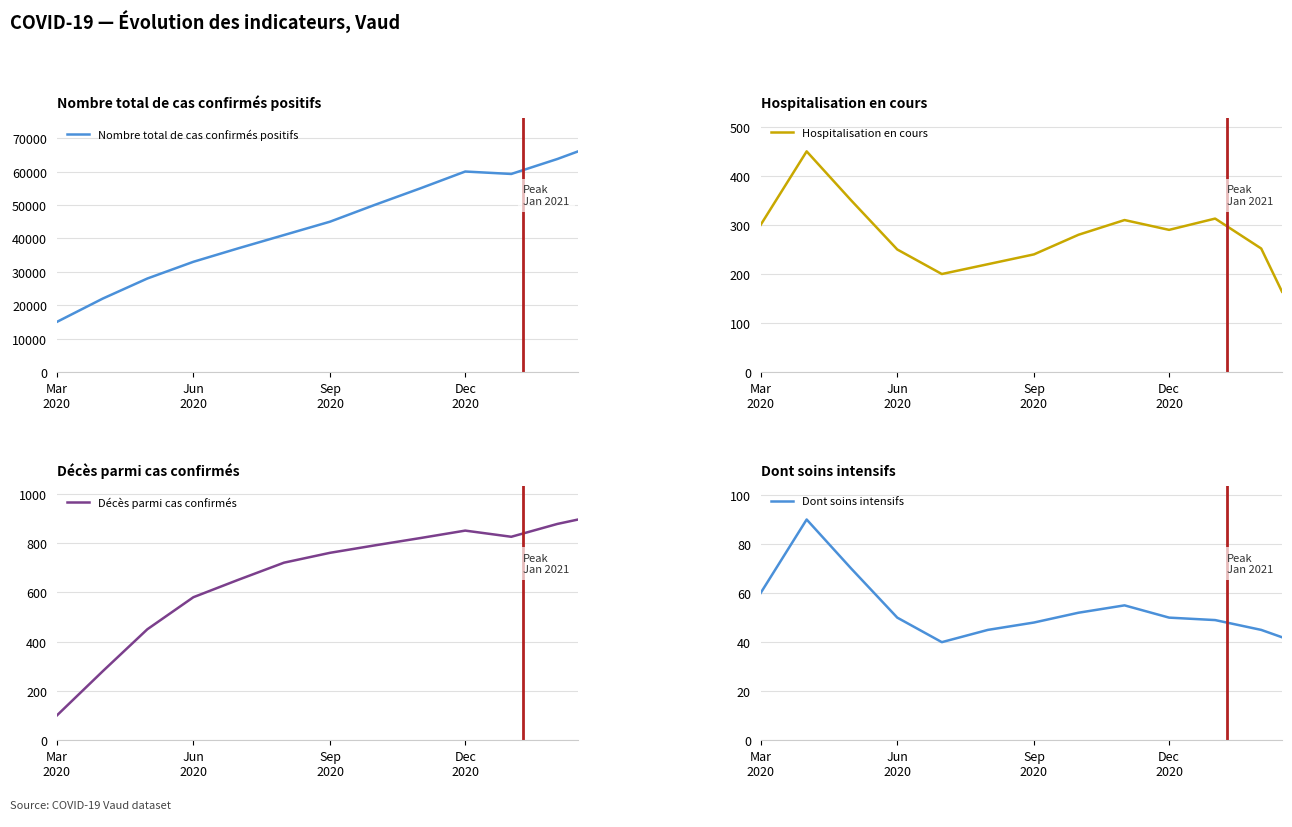

Reading right to left, transcribe all the data shown in this chart.

Nombre total de cas confirmés positifs: 66025	63739	59269	60000	55000	50000	45000	41000	37000	33000	28000	22000	15000
Hospitalisation en cours: 164	252	313	290	310	280	240	220	200	250	350	450	300
Décès parmi cas confirmés: 895	877	825	850	820	790	760	720	650	580	450	280	100
Dont soins intensifs: 42	45	49	50	55	52	48	45	40	50	70	90	60